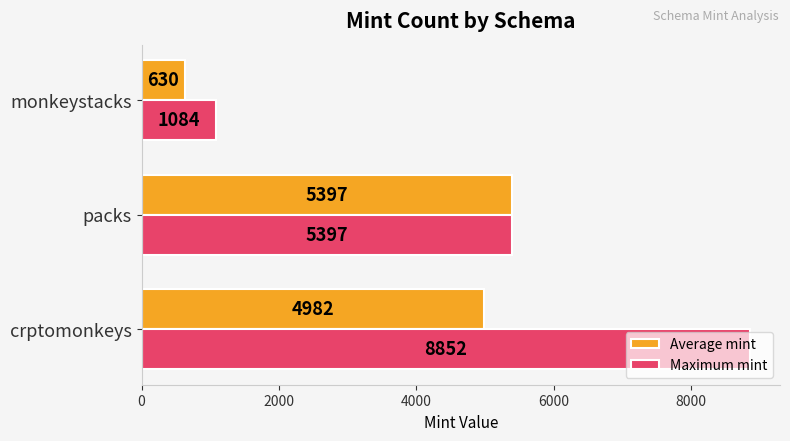

What is the difference between the maximum and second lowest values in the Average mint series?

414.7